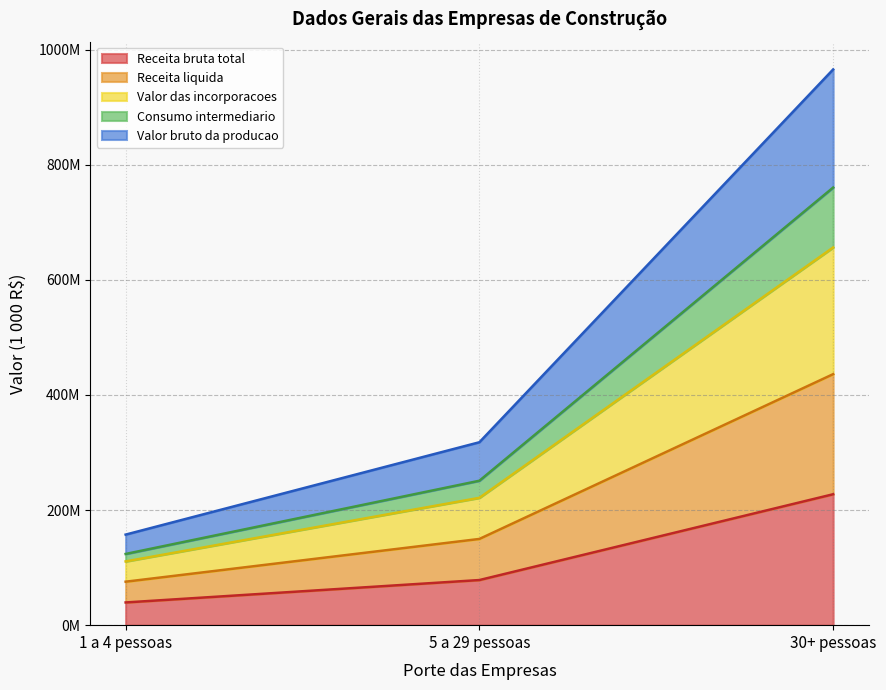

Between 5 a 29 pessoas and 30+ pessoas, which series saw the biggest shift?

Valor das incorporacoes